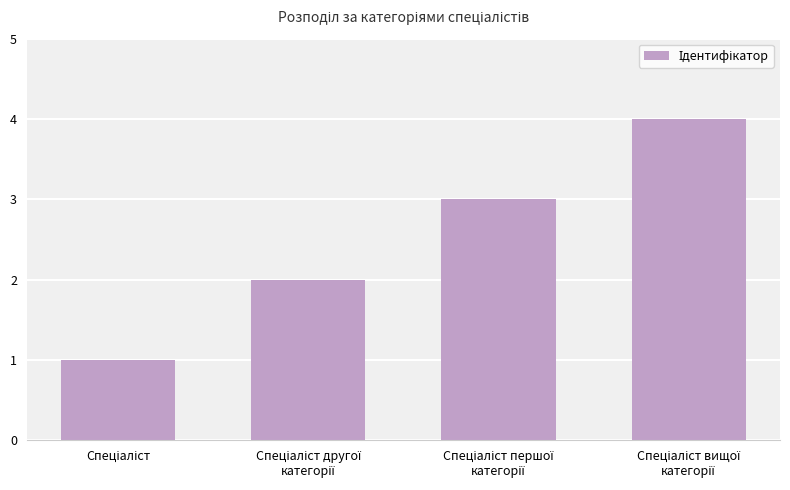

How many series are shown in this chart?

1